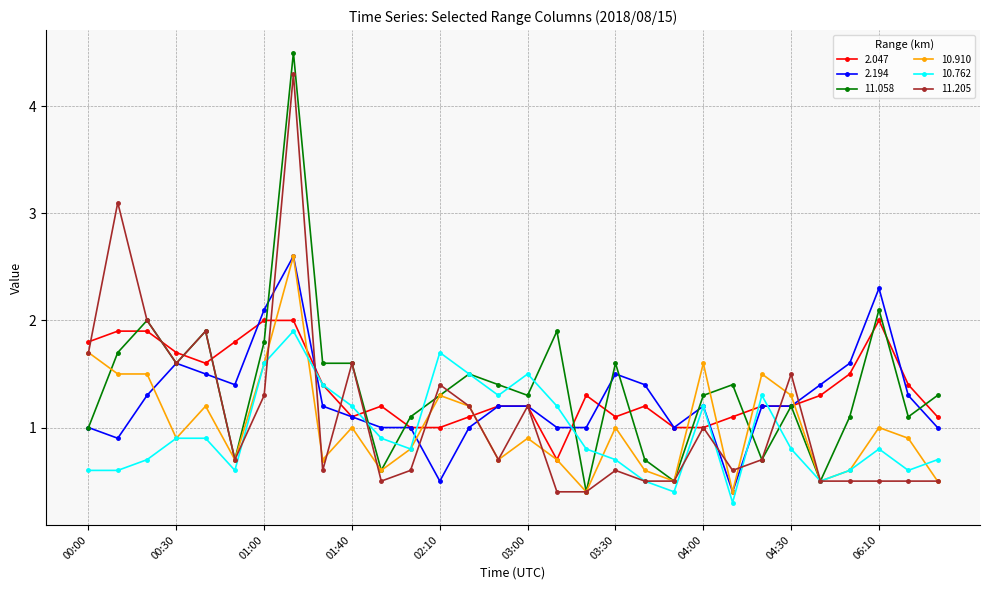

Which series has the largest range (max minus min)?

11.058